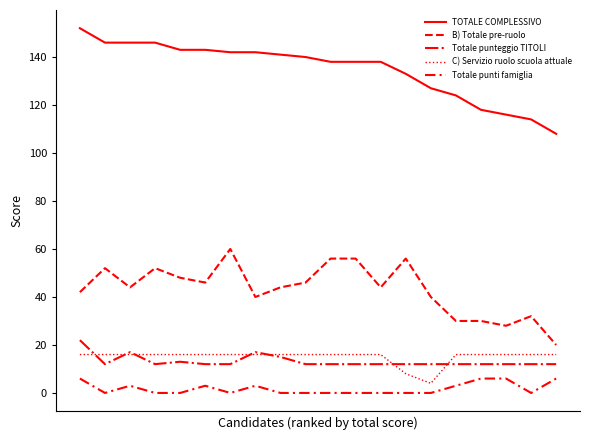

Does the chart have visible grid lines?

No